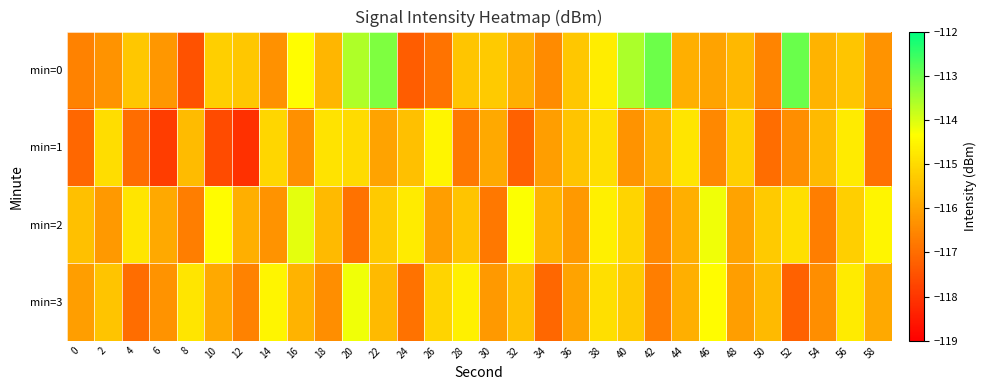

What is the smallest value displayed?

-118.1